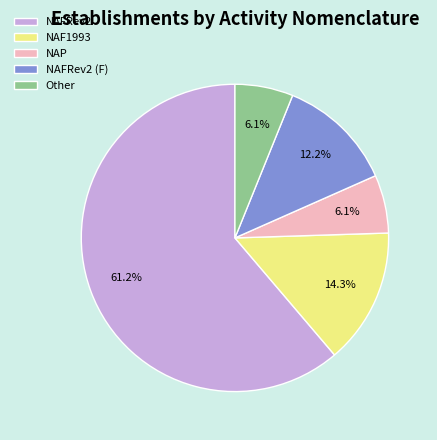

Approximately how many times larger is the value at NAP compared to NAFRev2 (F)?

0.5